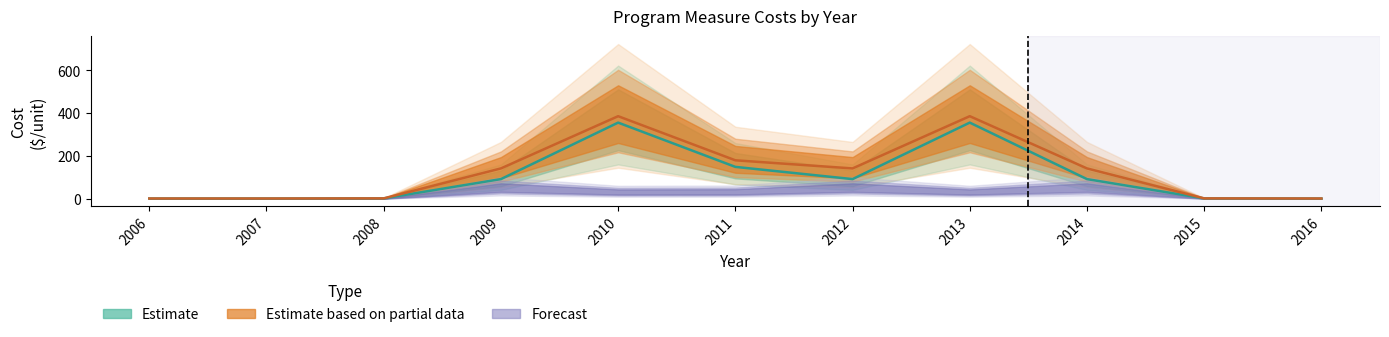

Reading right to left, what are all the values shown in this chart?

Gross Measure Cost: 2016=0.8	2015=1.3	2014=141.5	2013=386.0	2012=141.5	2011=179.5	2010=386.0	2009=141.5	2008=1.3	2007=0.8	2006=0.8
Participant Cost: 2016=0.6	2015=1.2	2014=91.5	2013=355.9	2012=91.5	2011=148.7	2010=355.9	2009=91.5	2008=1.2	2007=0.6	2006=0.6